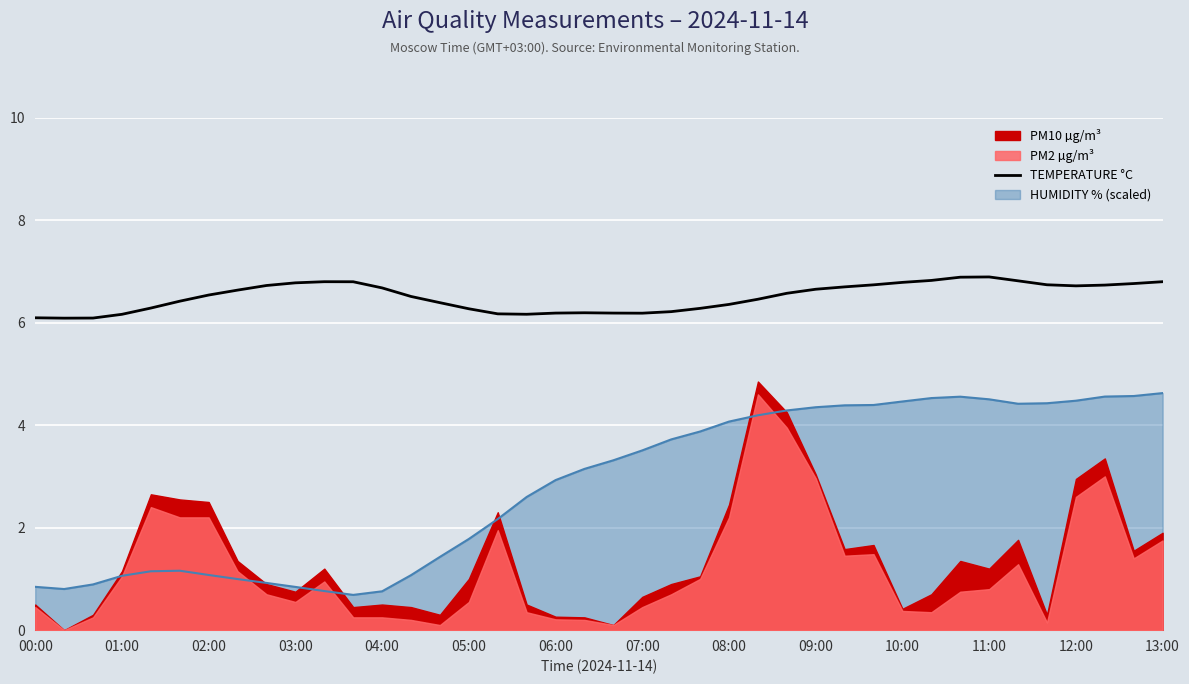

How many points are lower than both their immediate neighbors (excluding endpoints)?

4